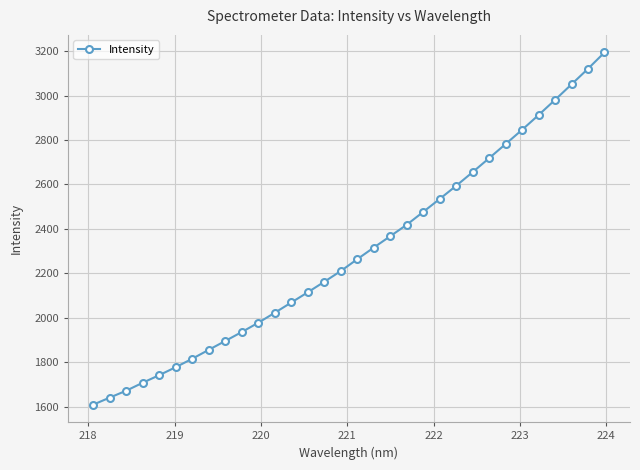

What is the maximum value shown in the chart?

3193.6